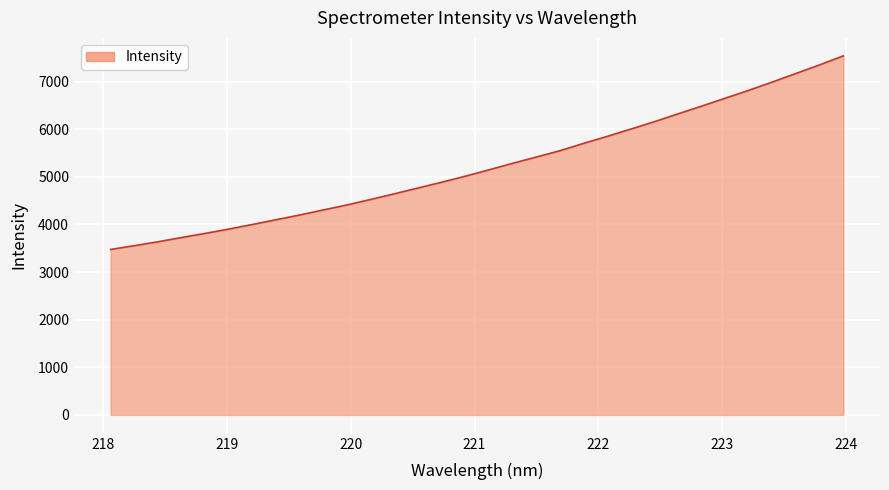

What is the difference between the maximum and minimum values?

4066.6